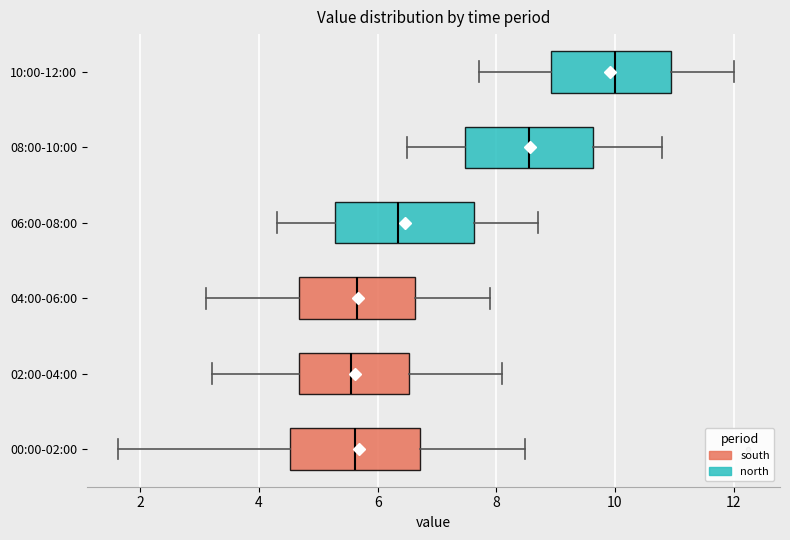

Which box's median line is the furthest to the right?

10:00-12:00